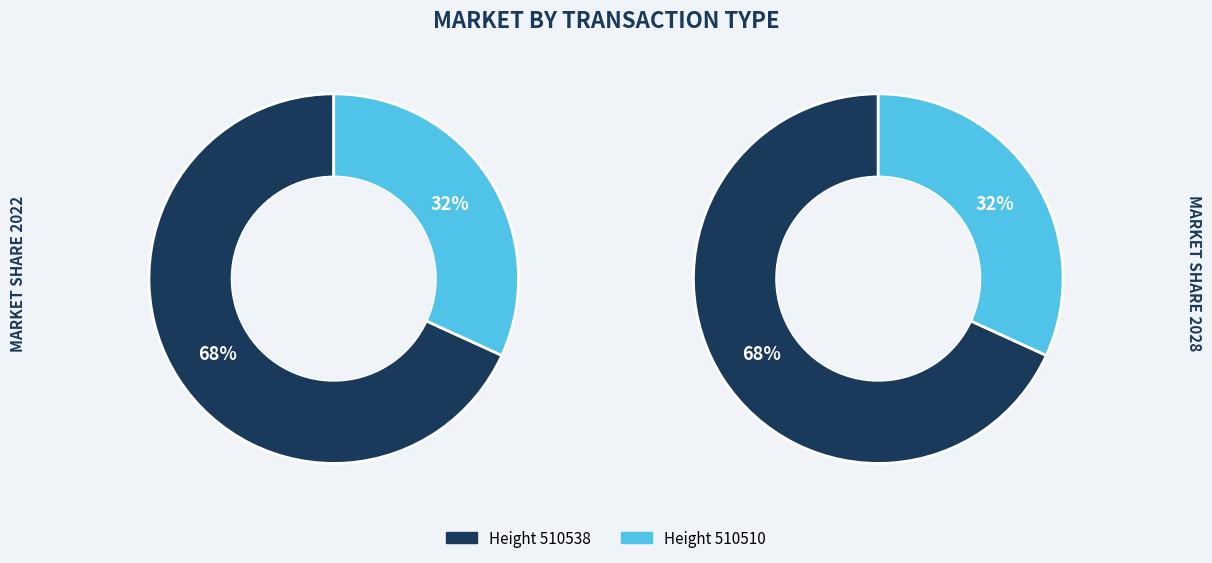

To the nearest percent, what is the difference between the 510538 and 510510 slice percentages?

36%